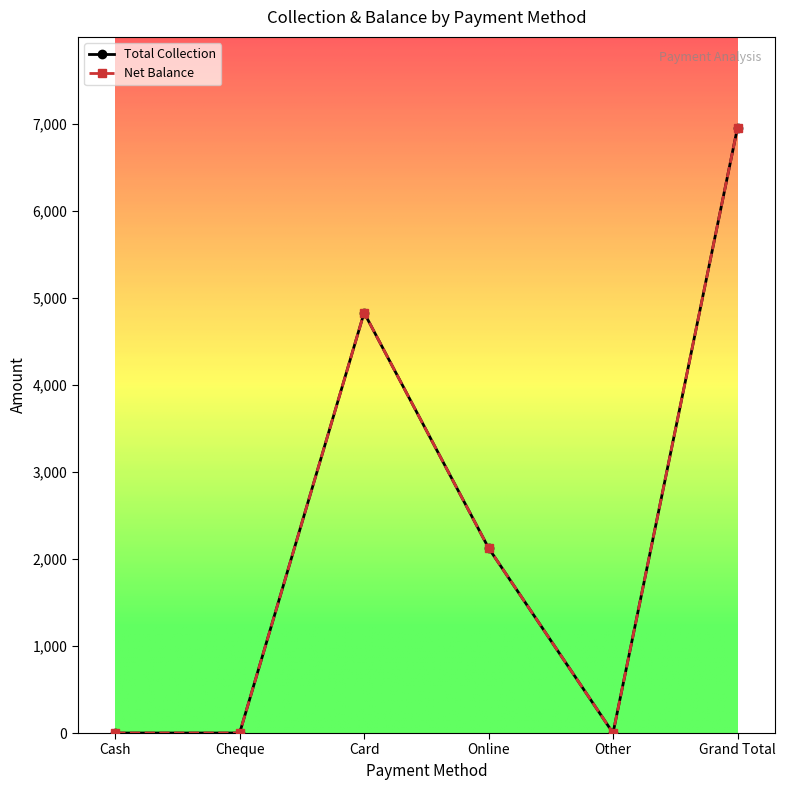

What position from the left is Cheque?

2